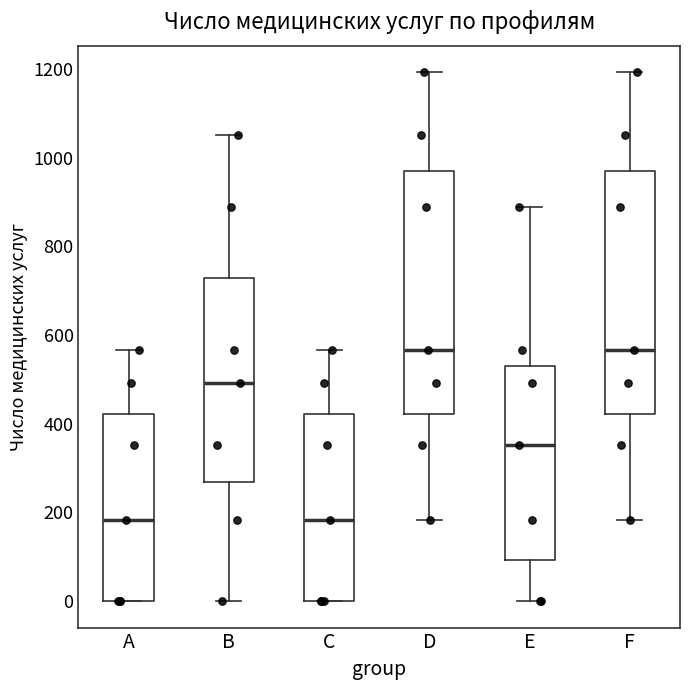

Where is the upper edge of the box for D on the y-axis? The values are not printed on the chart, so give them approximately, as read against the axis.

980